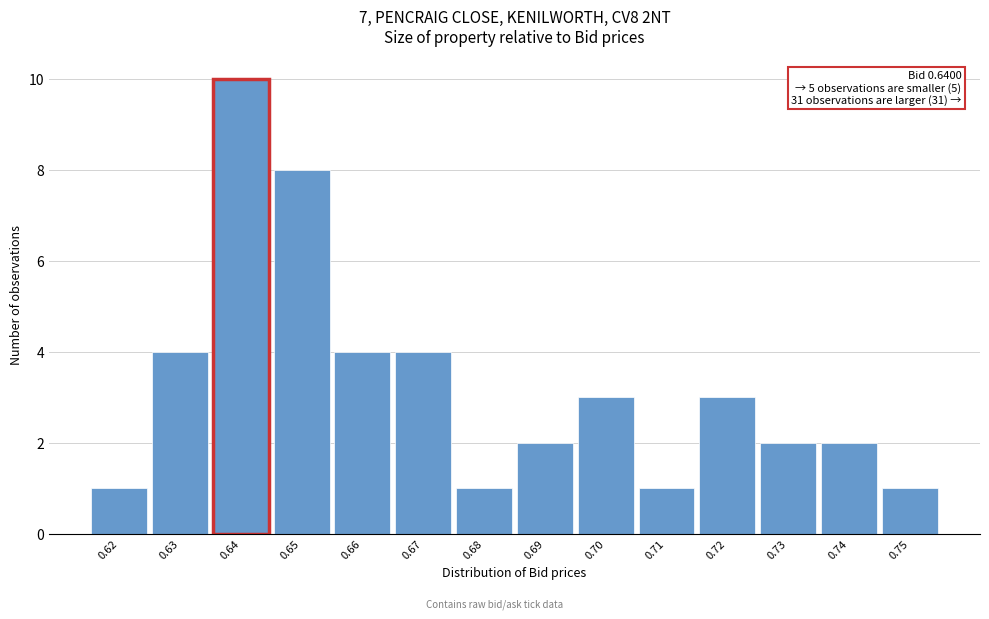

Reading left to right, extract all data points from this chart.

1	4	10	8	4	4	1	2	3	1	3	2	2	1